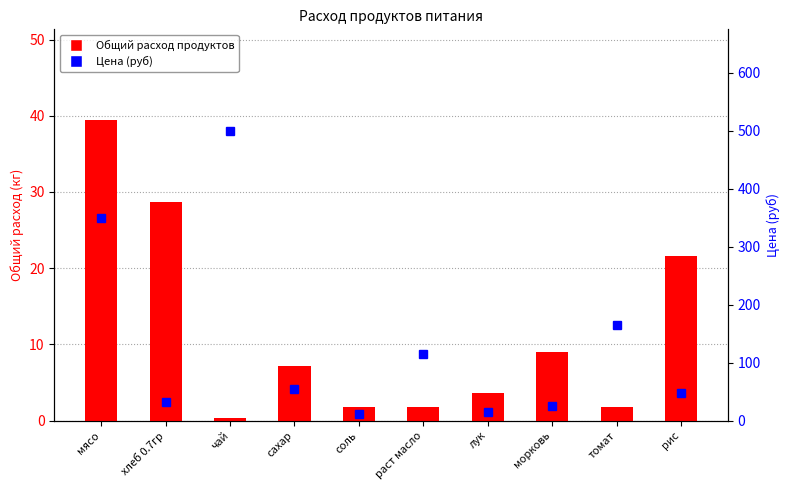

What is the label of the 9th bar from the right?

хлеб 0.7гр